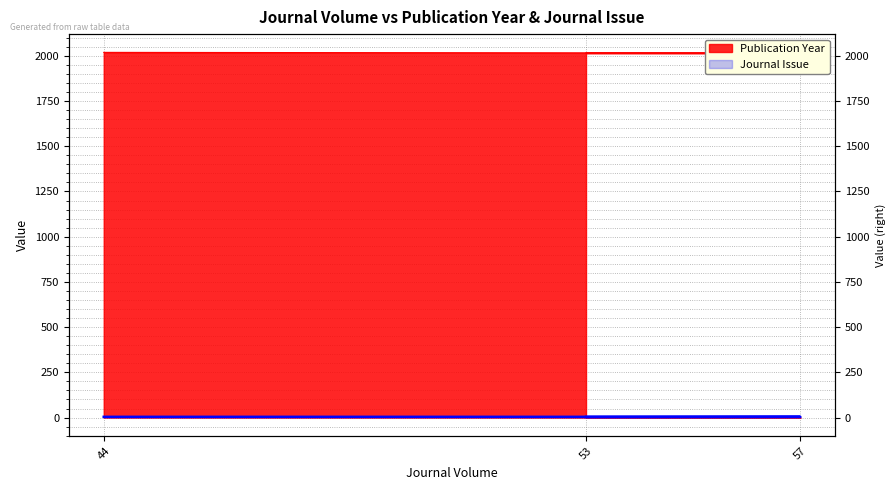

Rank the series at 44 from highest to lowest value.

Publication Year, Journal Issue